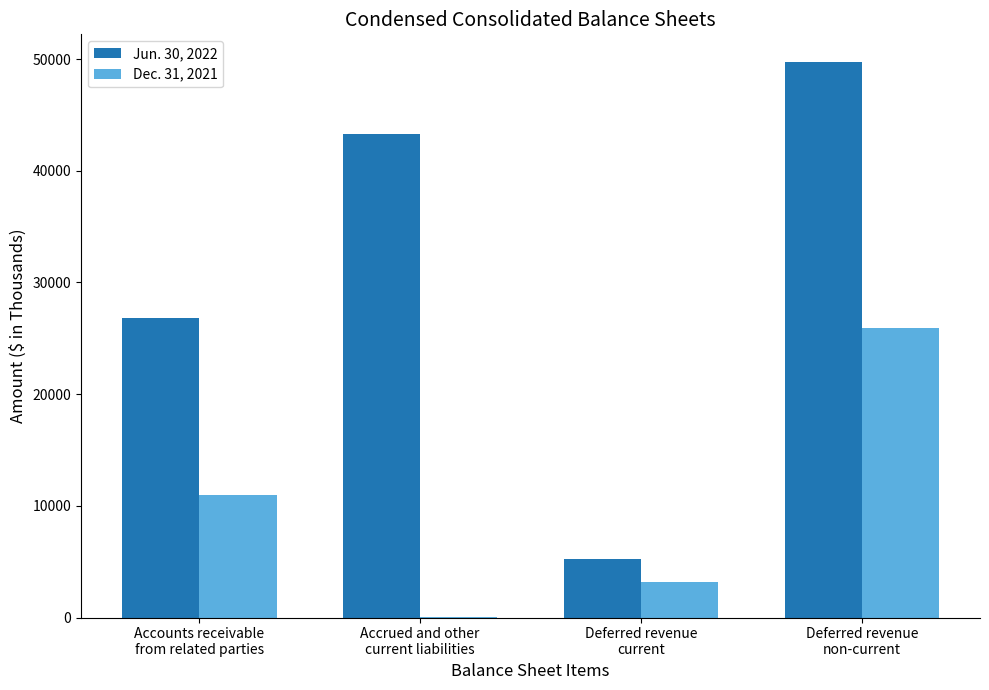

How many series are shown in this chart?

2